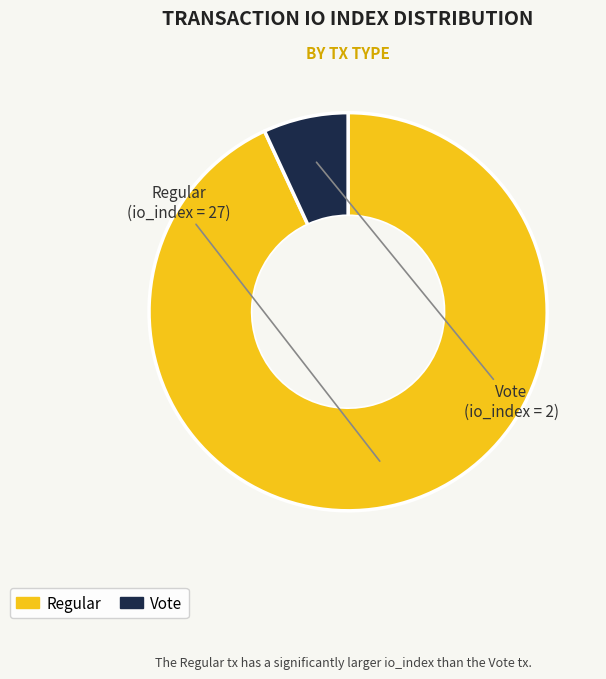

Is there a majority slice in this chart?

Yes